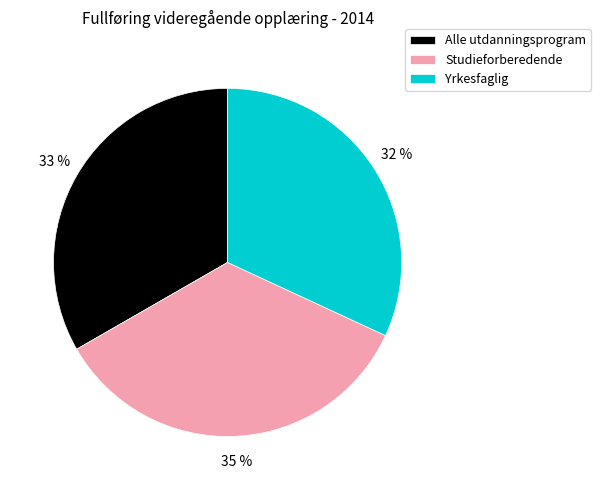

Does Yrkesfaglig represent more than half of the total?

No